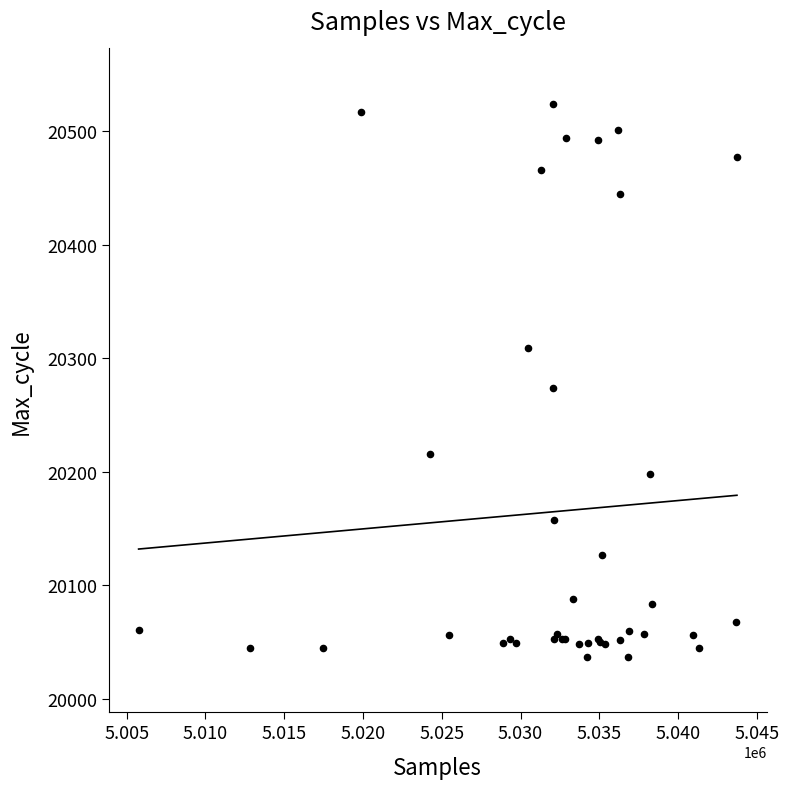

What Y value in the scatter plot is closest to 20280?

20274